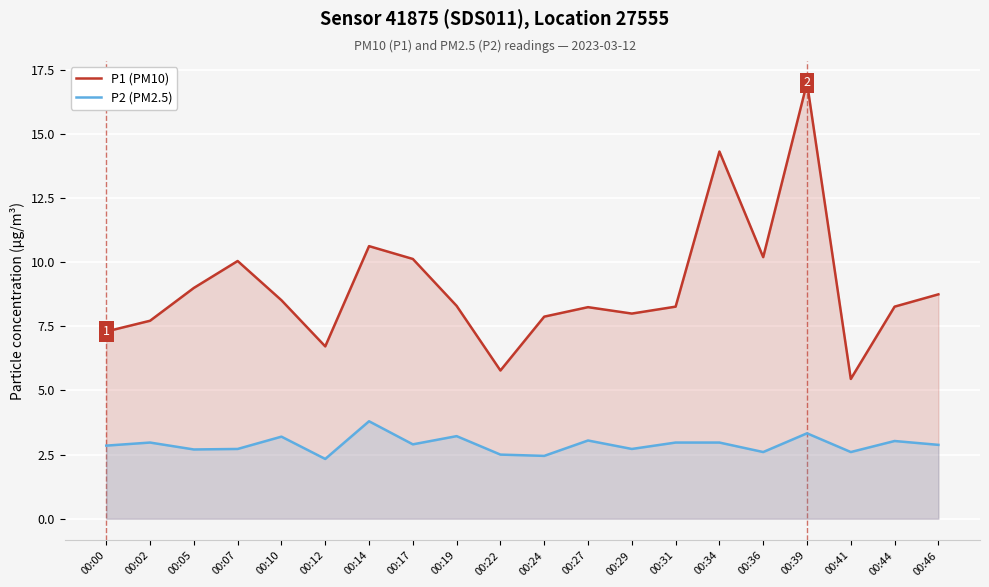

Read the P1 (PM10) value at 00:14.

10.6